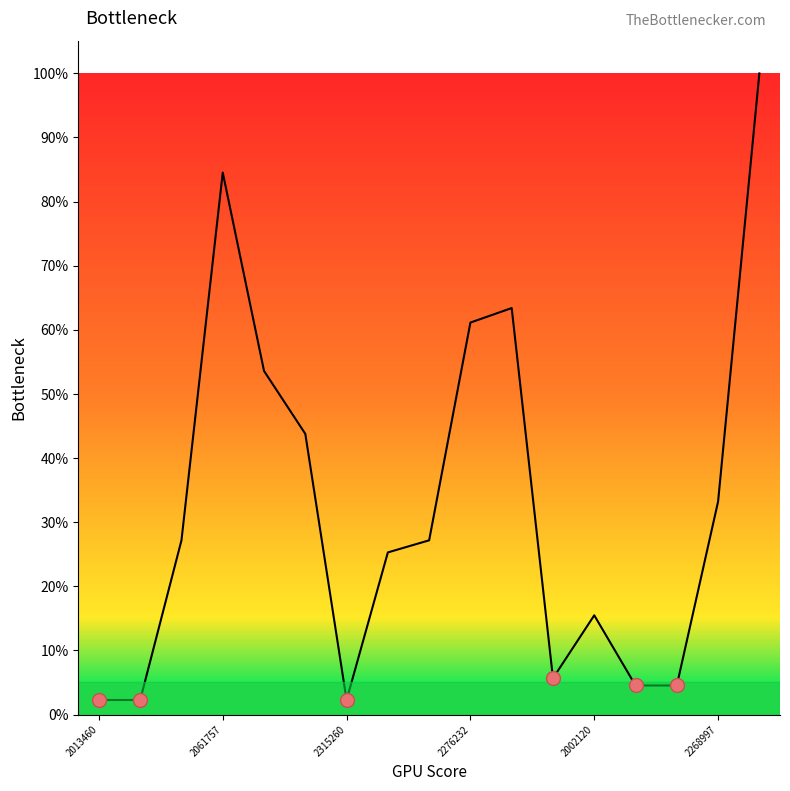

What is the greatest value displayed?

100.0